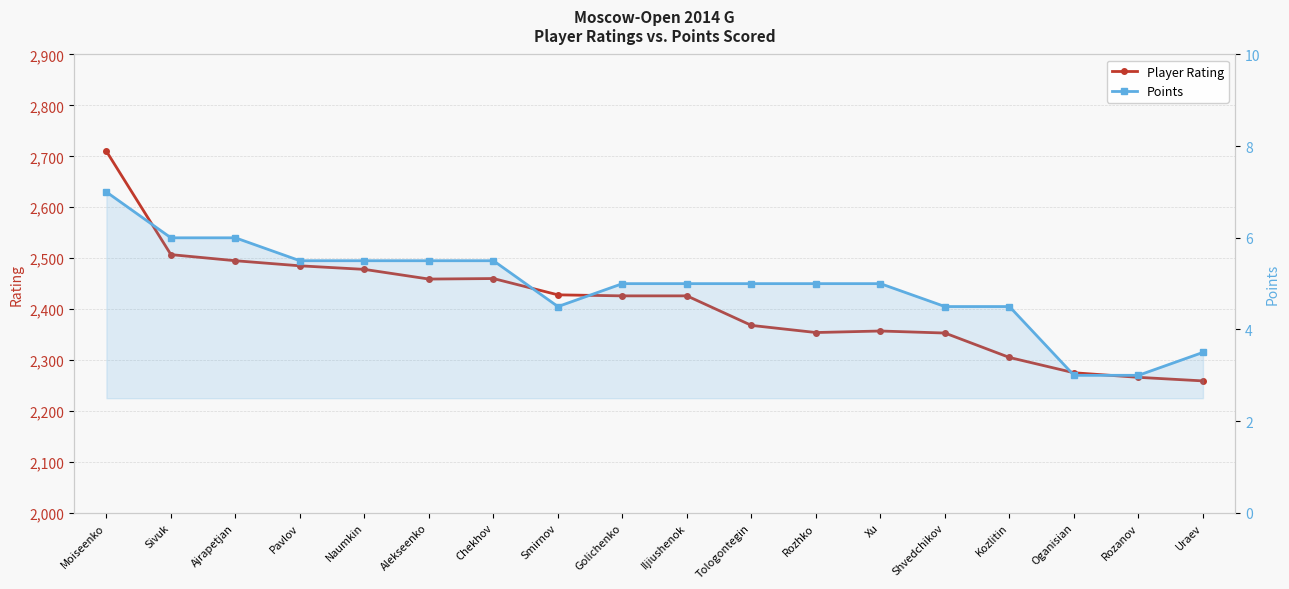

Reading left to right, list all the values displayed in this chart.

Player Rating: Moiseenko=2710.0	Sivuk=2507.0	Ajrapetjan=2495.0	Pavlov=2485.0	Naumkin=2478.0	Alekseenko=2459.0	Chekhov=2460.0	Smirnov=2428.0	Golichenko=2426.0	Iljiushenok=2426.0	Tologontegin=2368.0	Rozhko=2354.0	Xu=2357.0	Shvedchikov=2353.0	Kozlitin=2305.0	Oganisian=2275.0	Rozanov=2266.0	Uraev=2259.0
Points: Moiseenko=7.0	Sivuk=6.0	Ajrapetjan=6.0	Pavlov=5.5	Naumkin=5.5	Alekseenko=5.5	Chekhov=5.5	Smirnov=4.5	Golichenko=5.0	Iljiushenok=5.0	Tologontegin=5.0	Rozhko=5.0	Xu=5.0	Shvedchikov=4.5	Kozlitin=4.5	Oganisian=3.0	Rozanov=3.0	Uraev=3.5